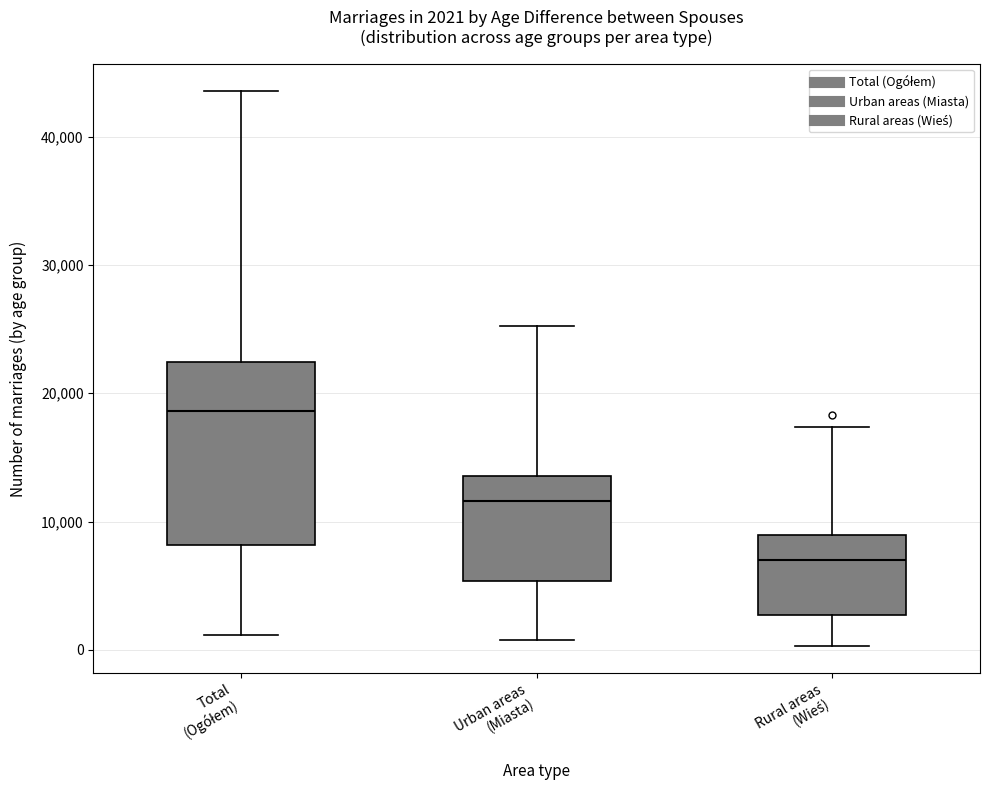

Comparing the boxes themselves (not the whiskers), which one is the tallest?

Total (Ogółem)